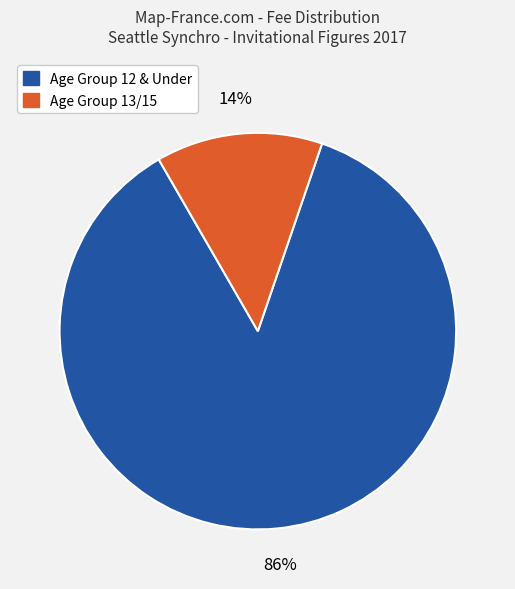

Count the number of slices in the pie.

2